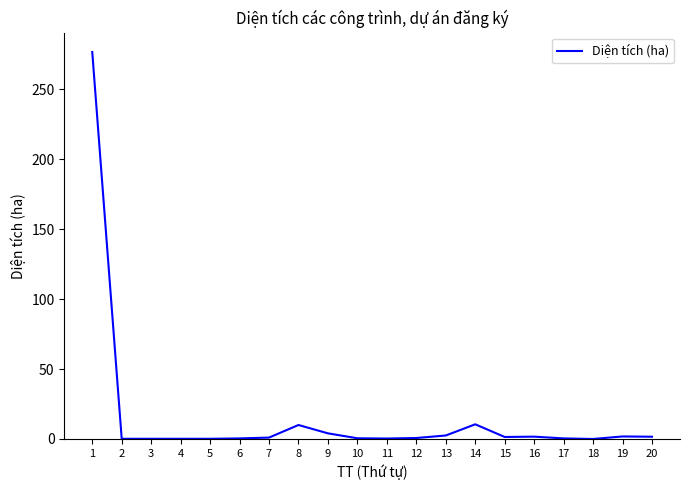

Does the chart have visible grid lines?

No